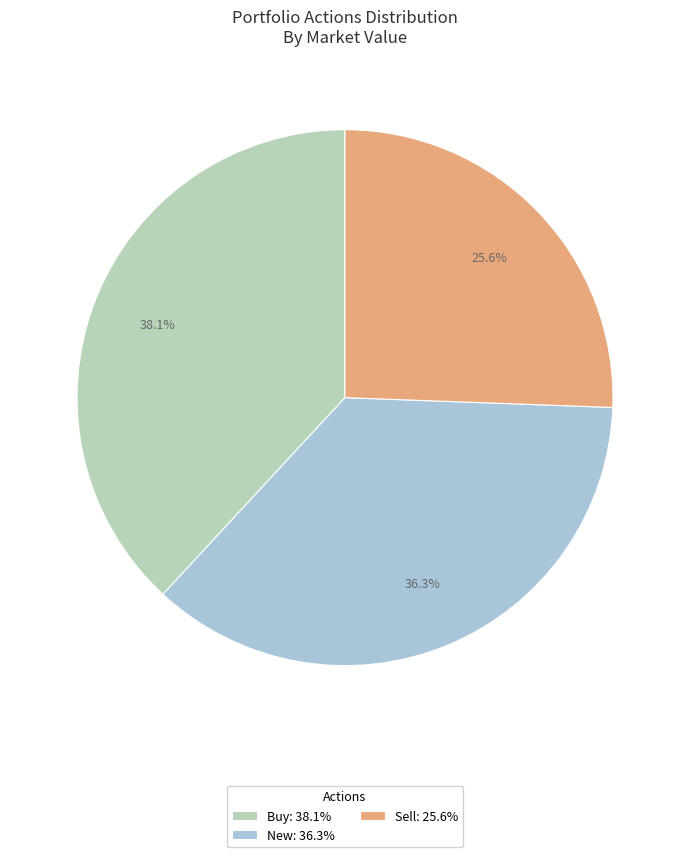

Count the number of slices in the pie.

3